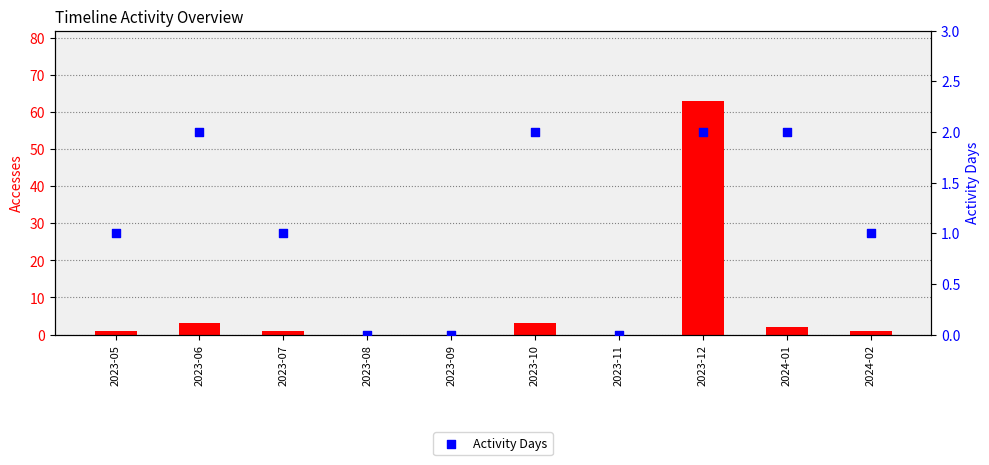

Which series has the largest total across all categories?

Accesses